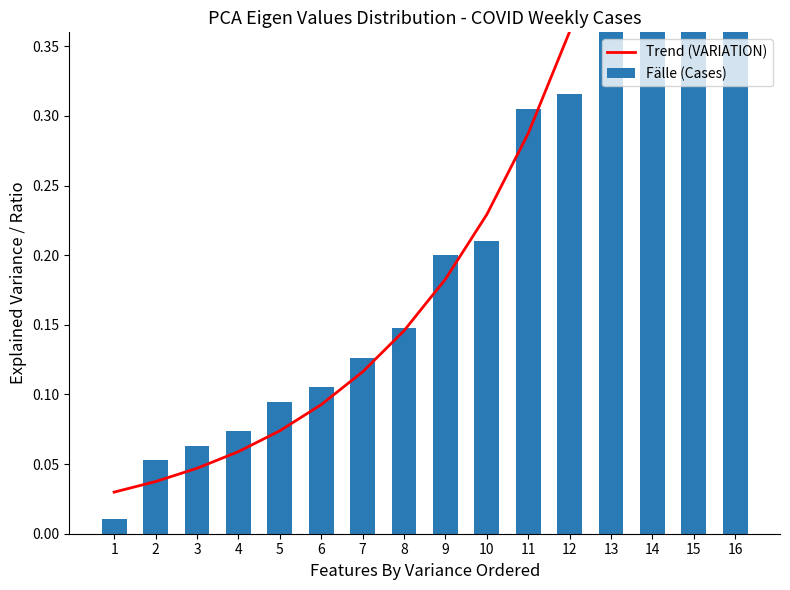

At 9, list the series in order from smallest to largest.

Trend (VARIATION), Fälle (Cases)